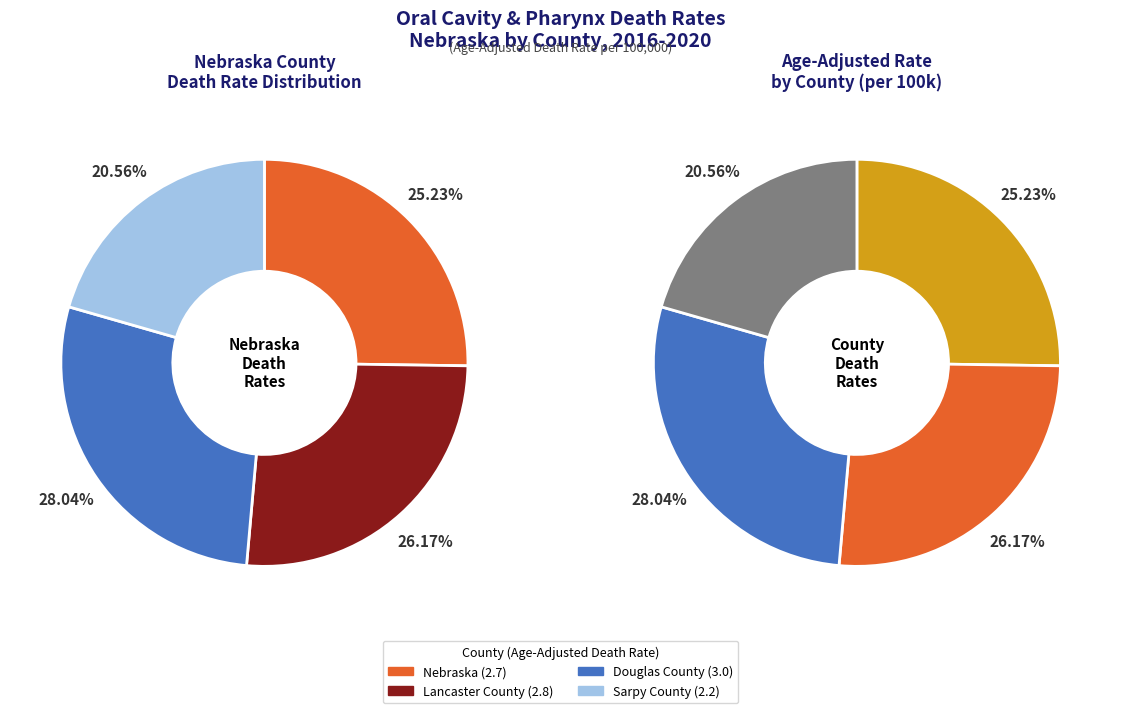

Is Lancaster County the majority of the pie?

No